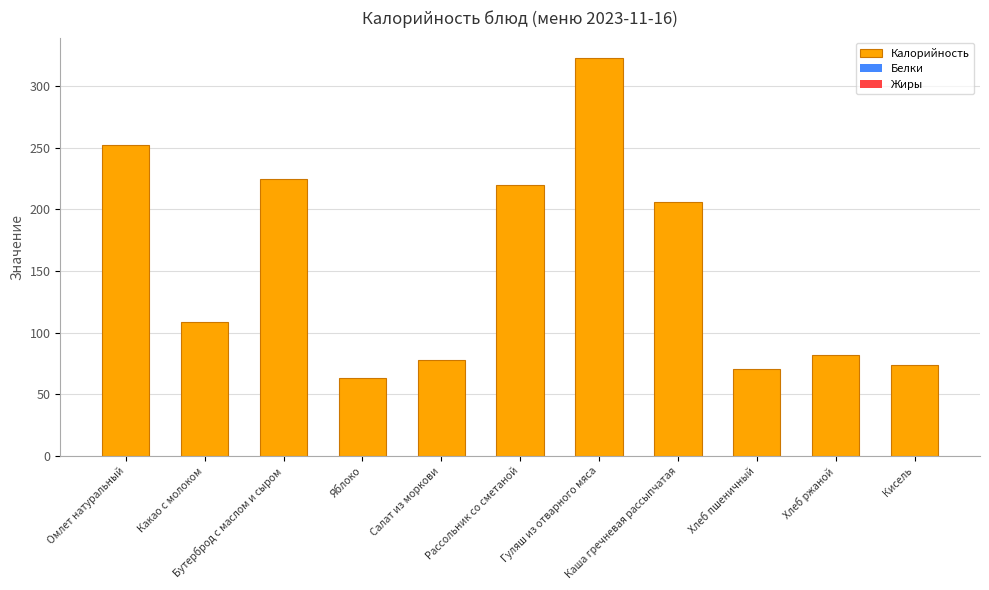

What is the average value?

154.8